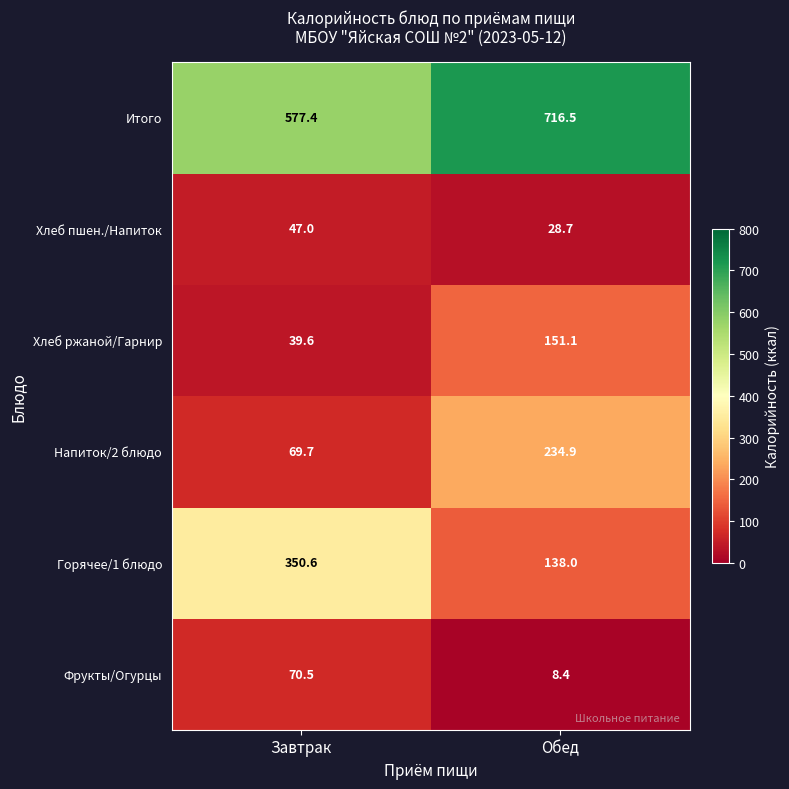

Reading right to left, transcribe all the data shown in this chart.

Итого: Обед=716.5	Завтрак=577.4
Хлеб пшен./Напиток: Обед=28.7	Завтрак=47.0
Хлеб ржаной/Гарнир: Обед=151.1	Завтрак=39.6
Напиток/2 блюдо: Обед=234.9	Завтрак=69.7
Горячее/1 блюдо: Обед=138.0	Завтрак=350.6
Фрукты/Огурцы: Обед=8.4	Завтрак=70.5